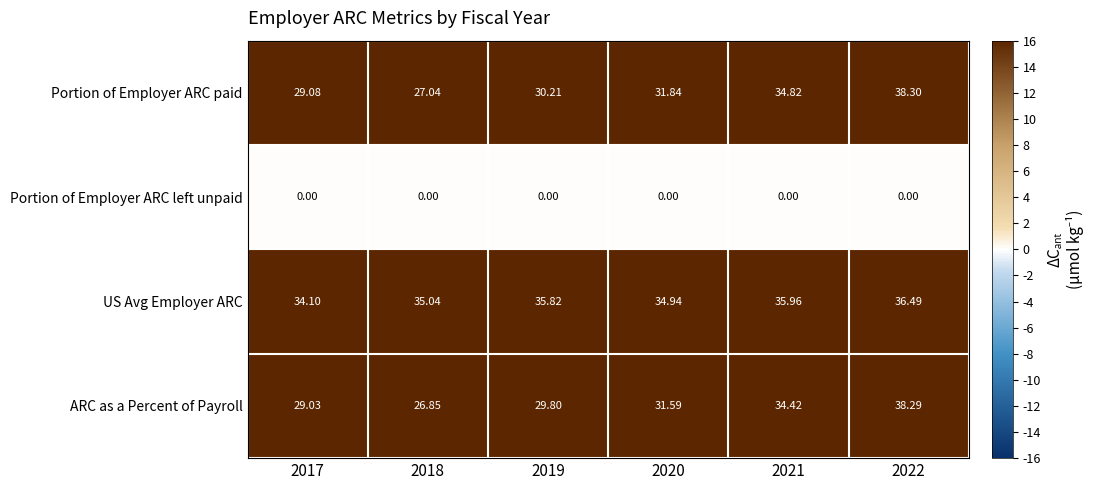

Which series has the widest spread of values?

ARC as a Percent of Payroll